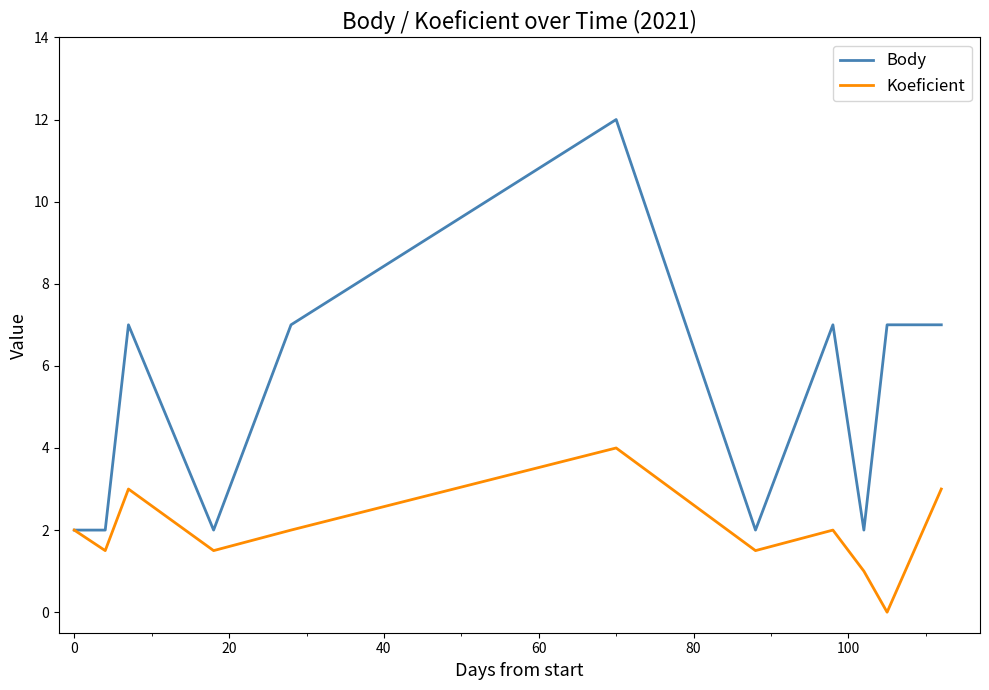

What is the highest value of the Body series?

12.0